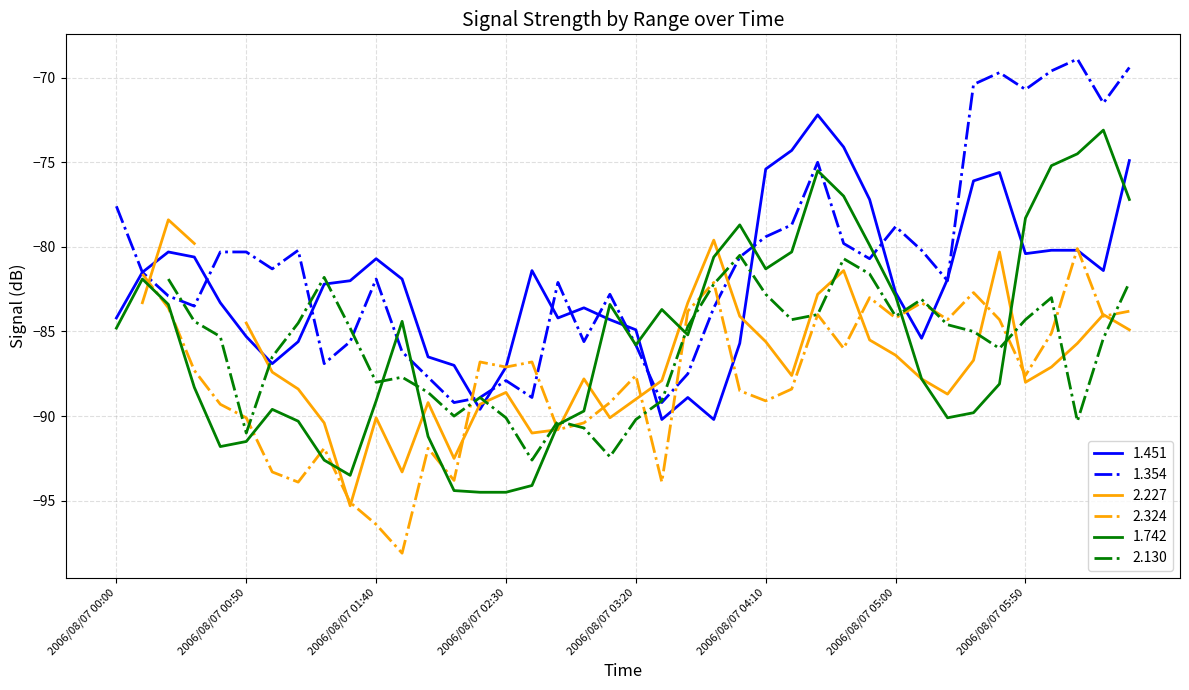

What is the lowest value of the 1.354 series?

-89.2